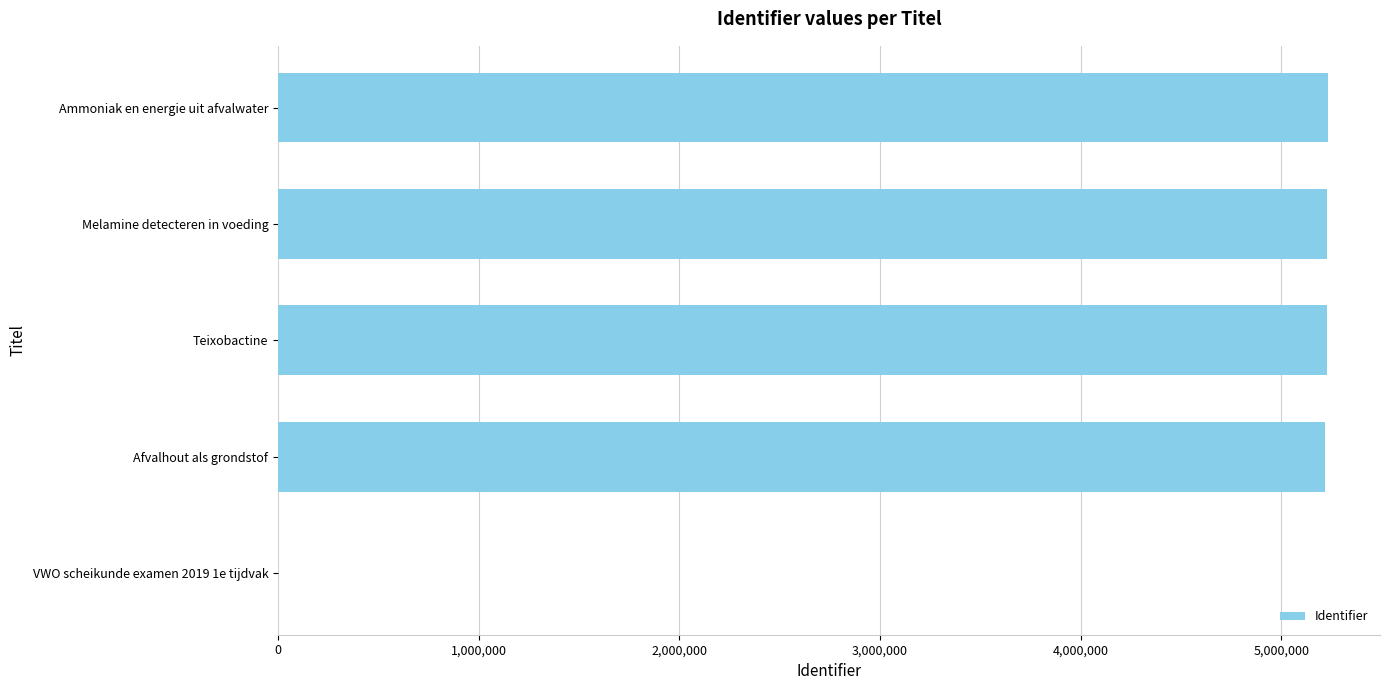

The chart shows a value of 5226636 at Melamine detecteren in voeding. True or false?

True